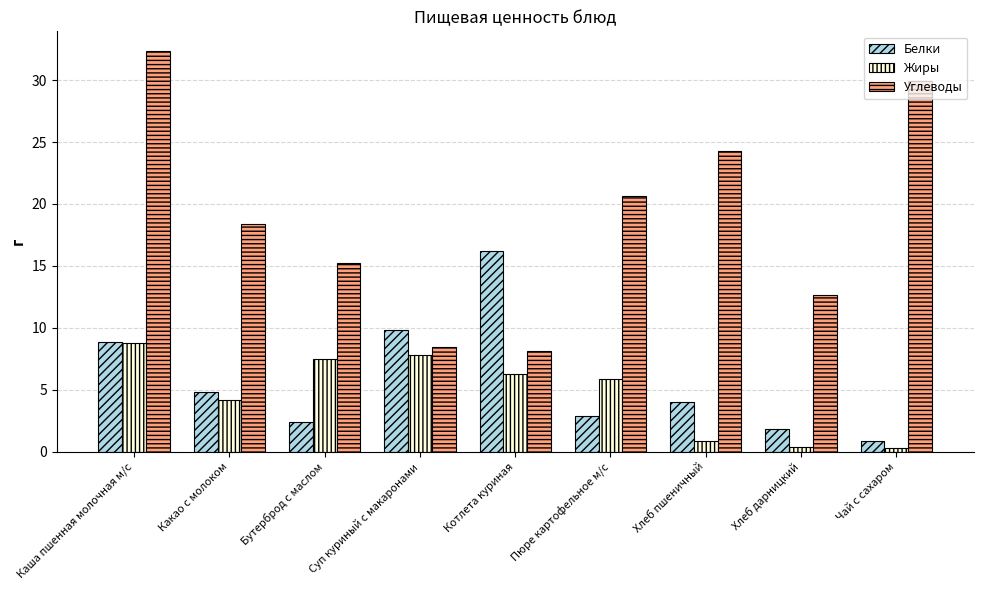

How many data points in Жиры are above 5?

5